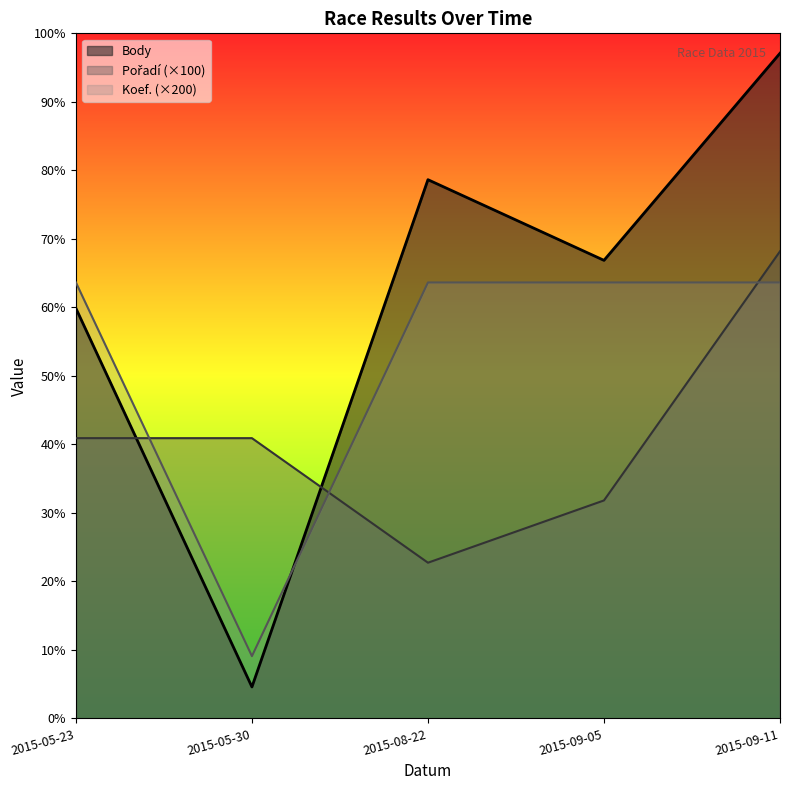

What is the label of the 2nd point from the right?

2015-09-05